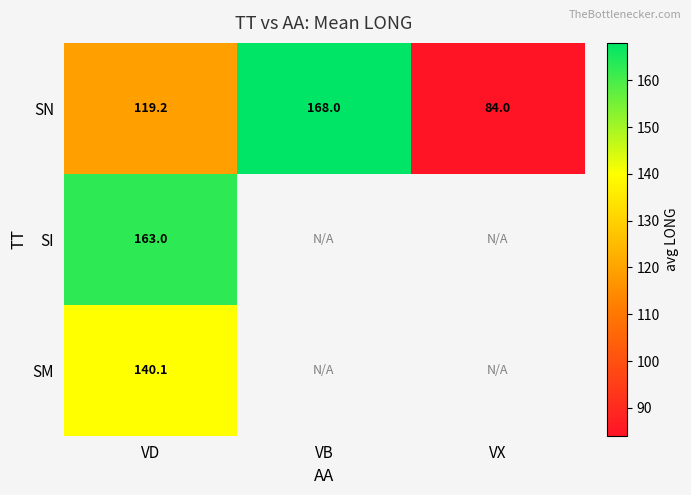

Rank the series at VD from highest to lowest value.

SI, SM, SN